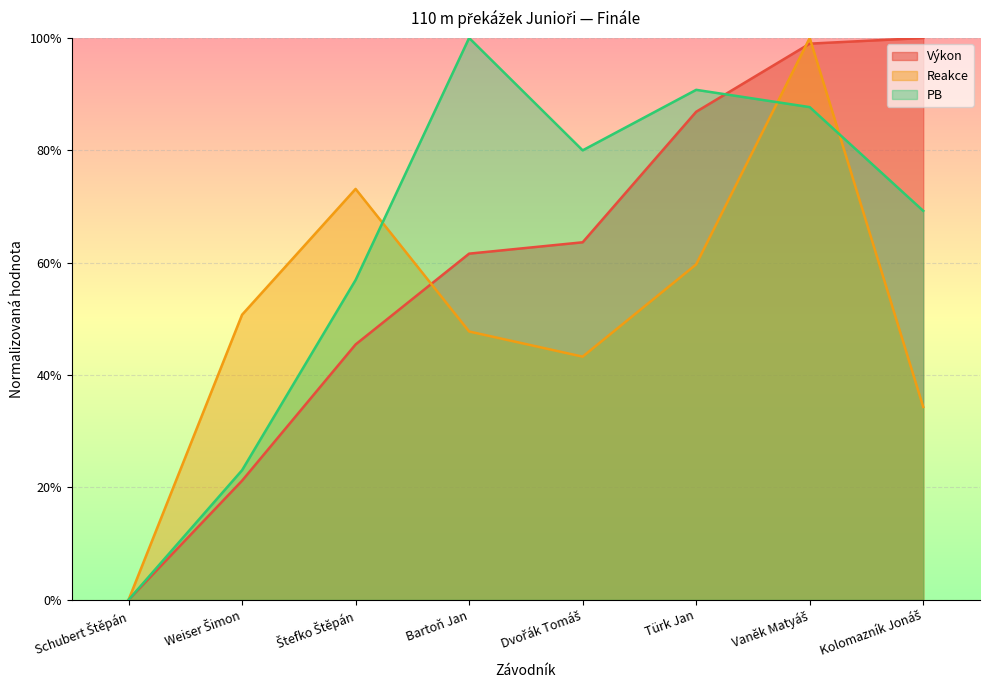

What is the sum of all Výkon values?

4.8